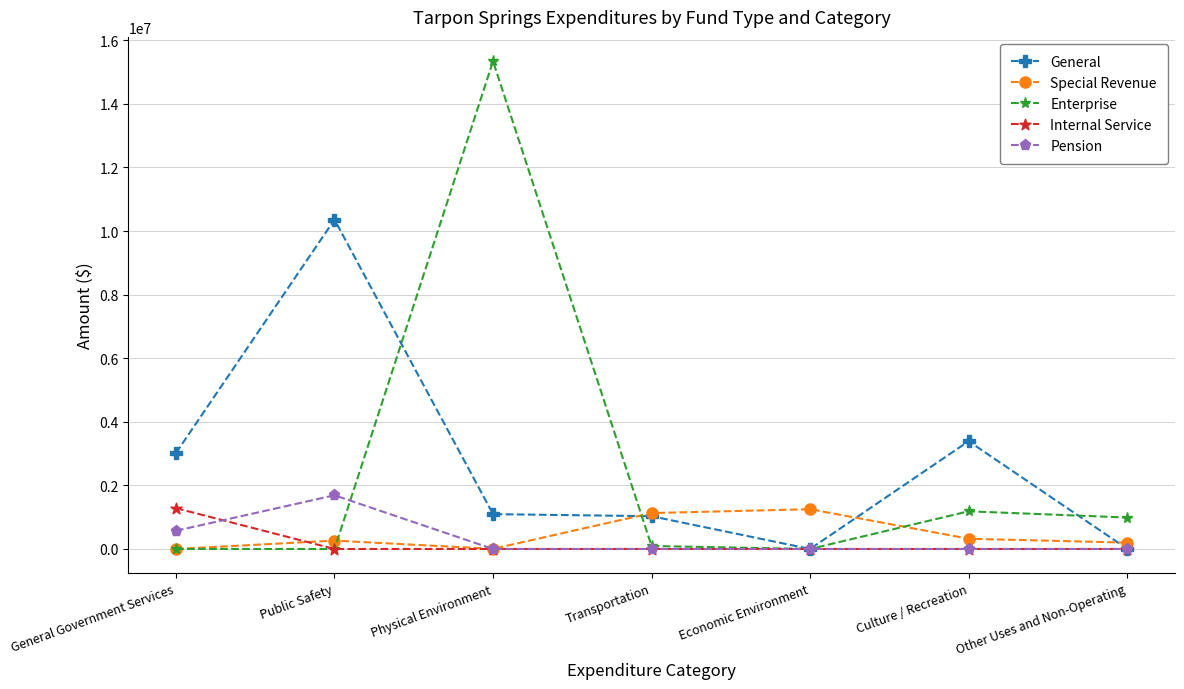

Is the value of Pension at Physical Environment greater than the value of General at Culture / Recreation?

No